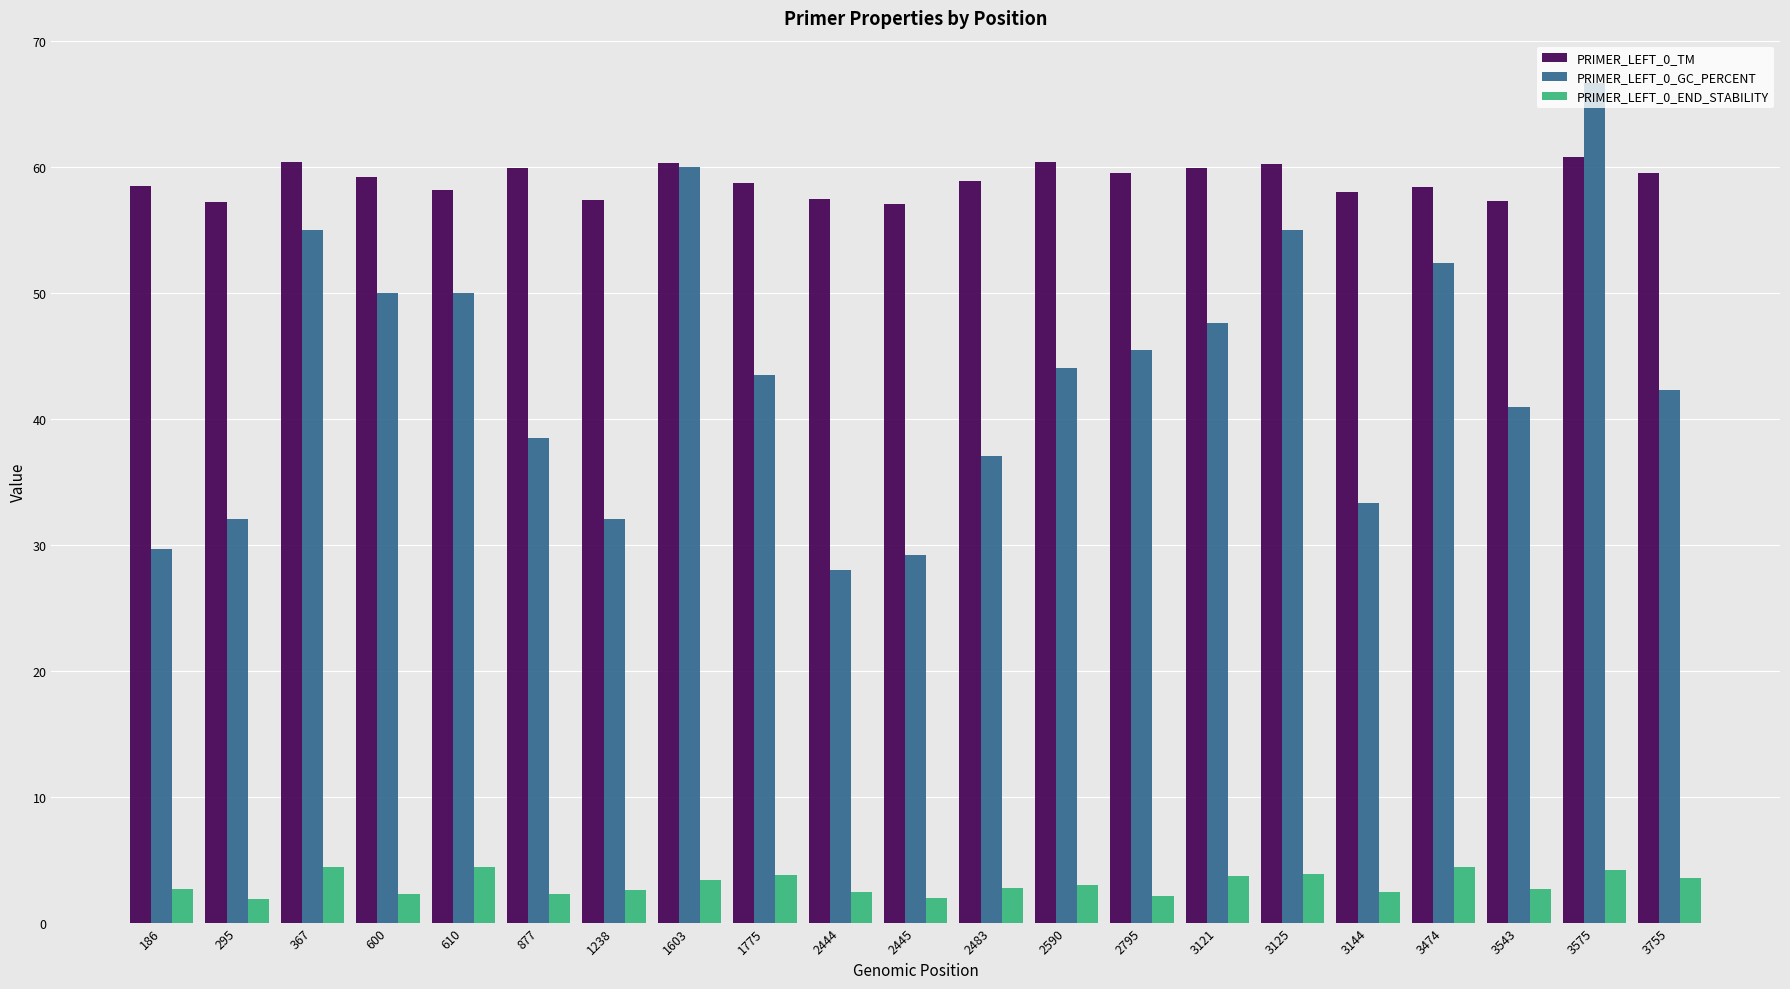

Is it true that PRIMER_LEFT_0_GC_PERCENT equals 29.6 at 186?

True